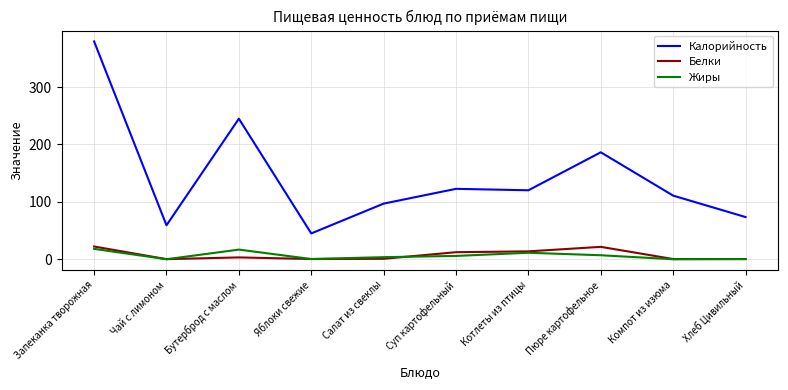

Where is Калорийность nearest to the value 212?

Пюре картофельное